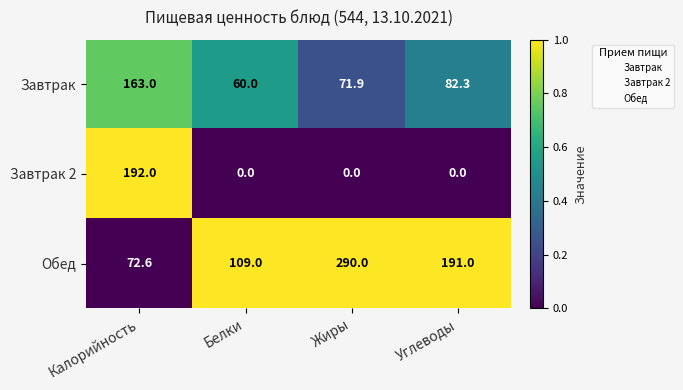

Reading right to left, what are all the values shown in this chart?

Завтрак: Углеводы=82.3	Жиры=71.9	Белки=60.0	Калорийность=163.0
Завтрак 2: Углеводы=0.0	Жиры=0.0	Белки=0.0	Калорийность=192.0
Обед: Углеводы=191.0	Жиры=290.0	Белки=109.0	Калорийность=72.6